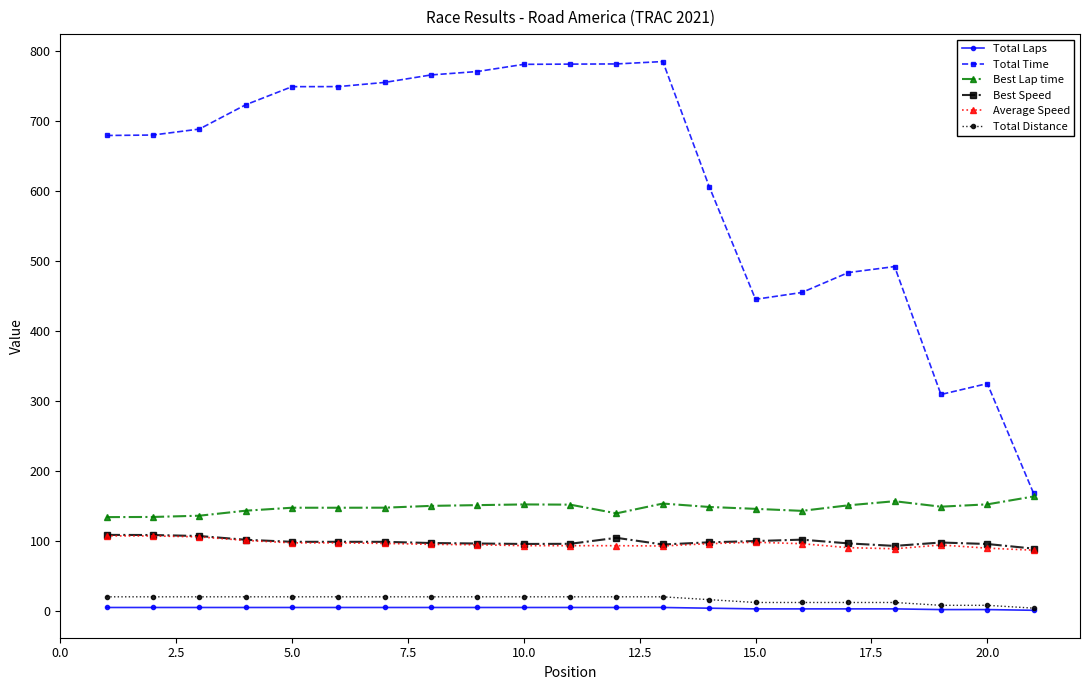

What is the value of the Total Time point at the 19th from the left?

309.2